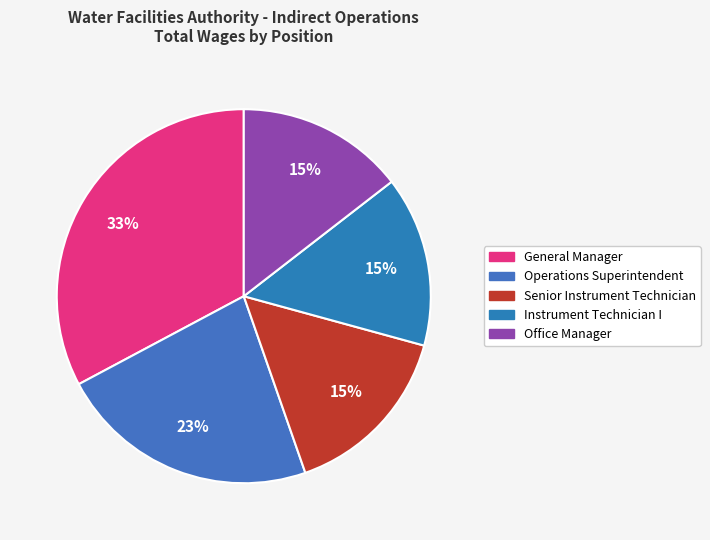

How many segments does this pie chart have?

5